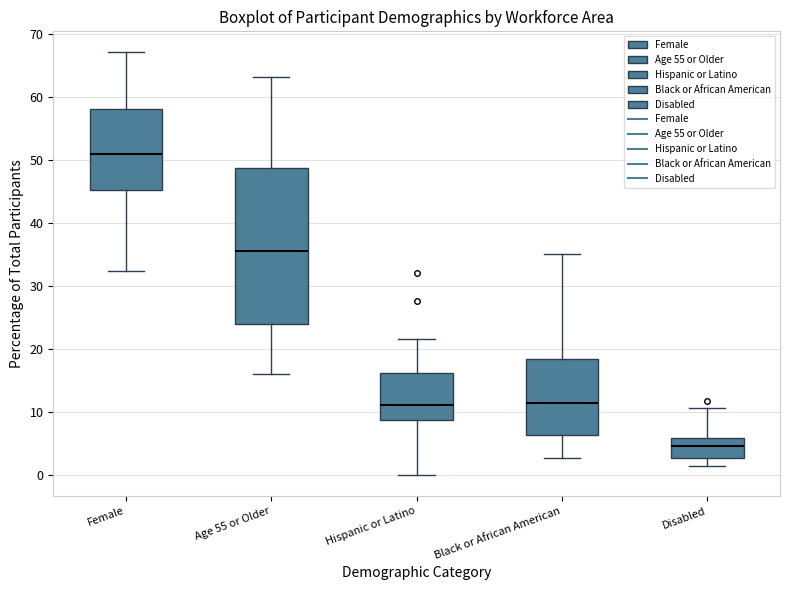

Reading left to right, transcribe this box plot: for each box, give where its median line is, the range the box spans, and where its two whiskers end, as read against the y-axis. The values are not printed on the chart, so give them approximately, as read against the axis.

Female: median 51, box 45 to 58, whiskers 32 to 67
Age 55 or Older: median 36, box 24 to 49, whiskers 16 to 63
Hispanic or Latino: median 11, box 9 to 16, whiskers 0 to 22
Black or African American: median 11, box 6 to 18, whiskers 3 to 35
Disabled: median 5, box 3 to 6, whiskers 1 to 11